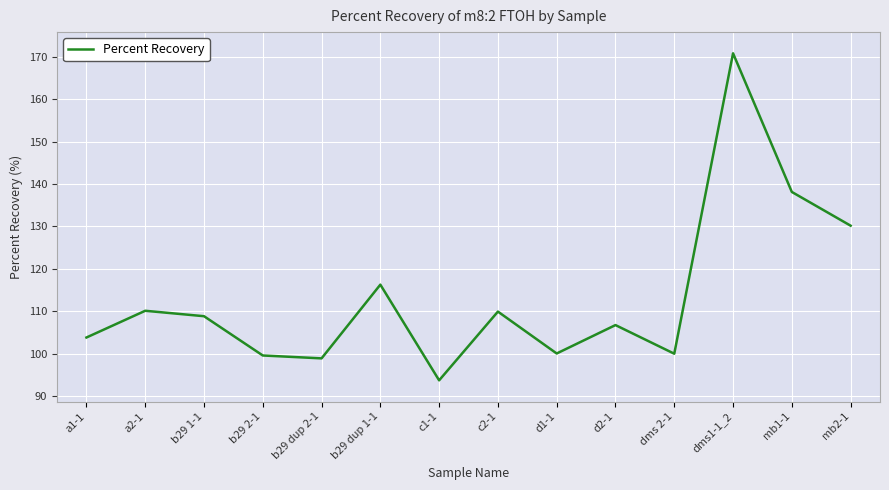

Does the chart have visible grid lines?

Yes